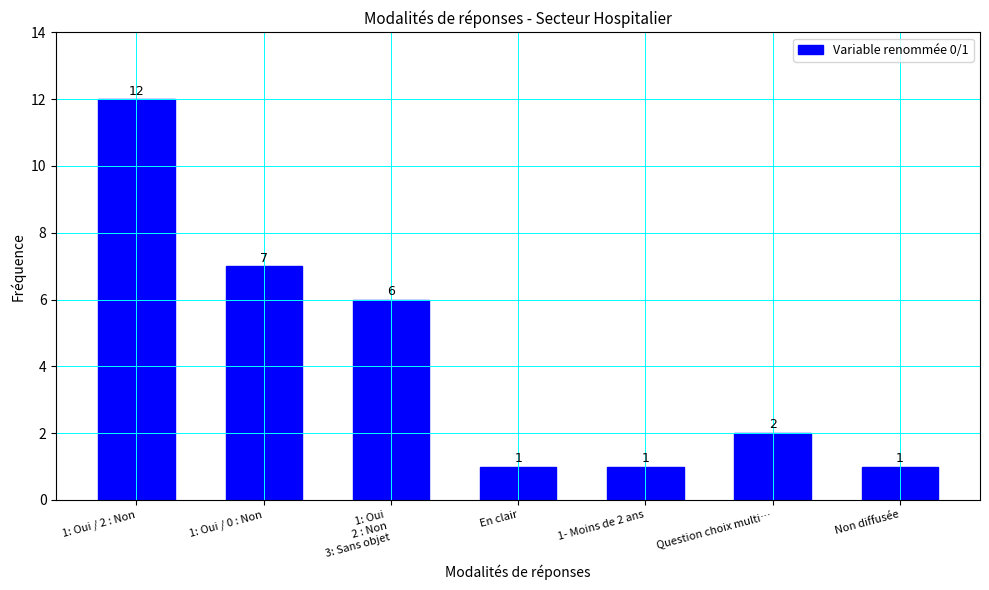

Reading left to right, what are all the values shown in this chart?

12	7	6	1	1	2	1